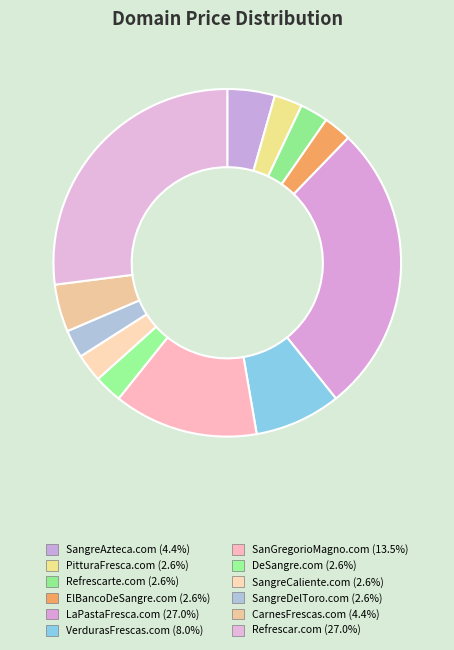

How many segments does this pie chart have?

12